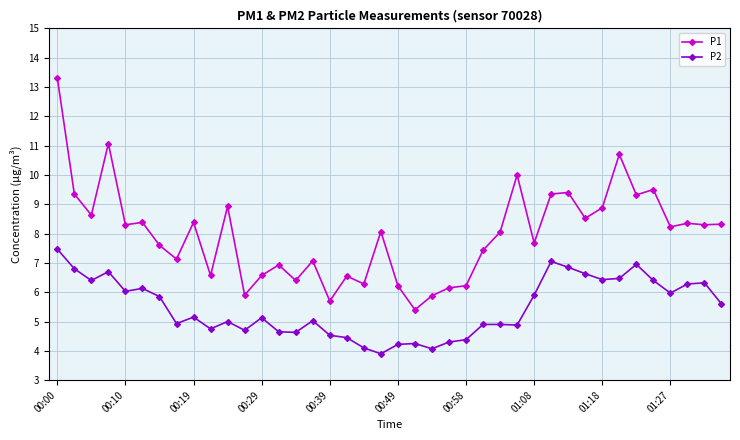

How many values in the P1 series are below 8?

18